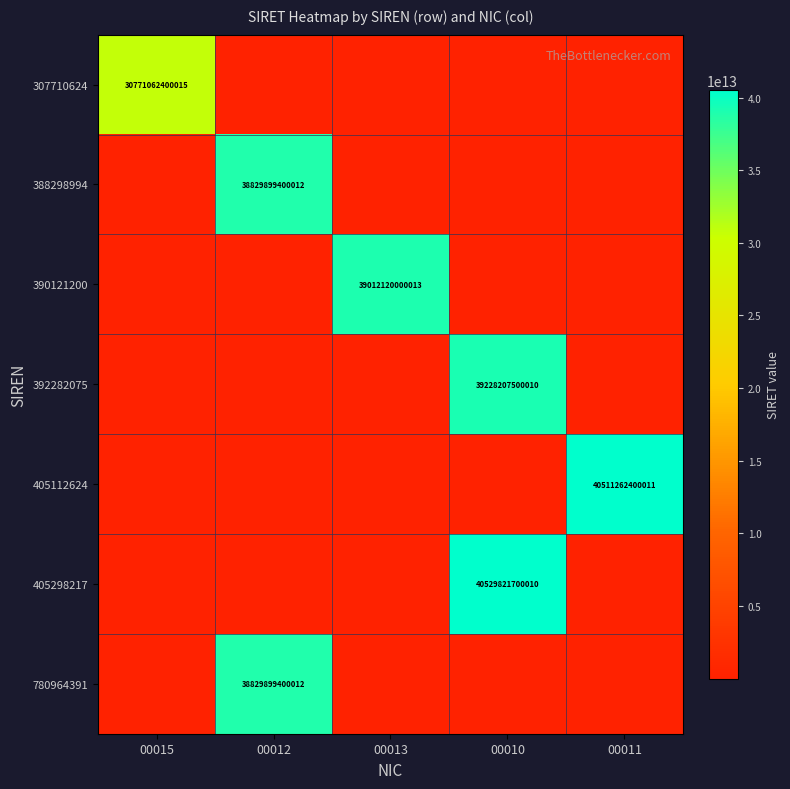

The value of 392282075 at 00010 is 39228207500010. True or false?

True